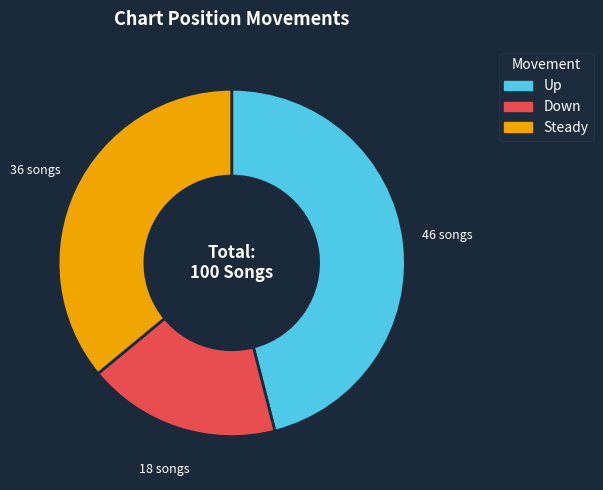

The Down slice represents 29% of the pie. True or false?

False